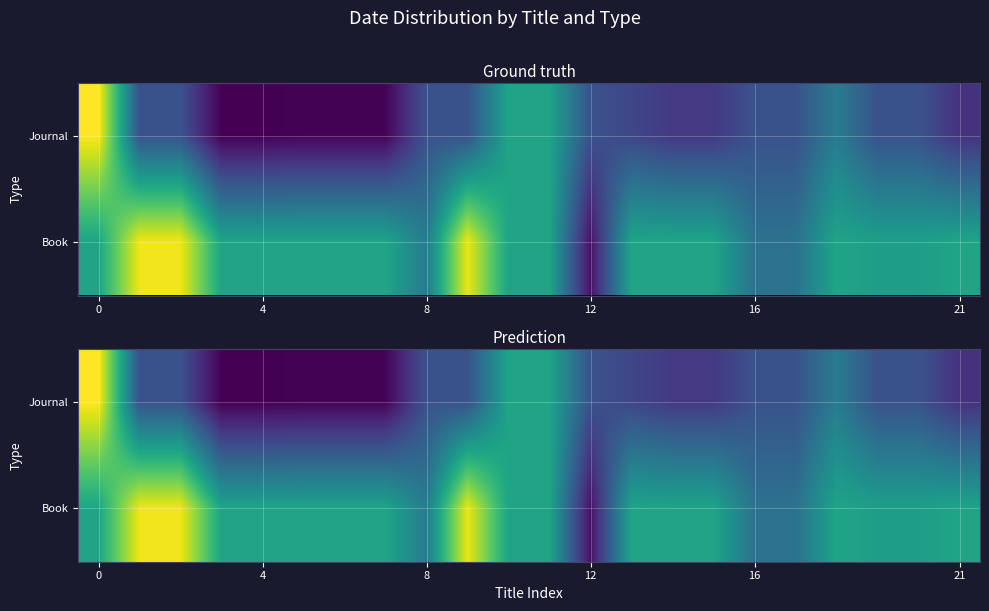

List the series in order of their peak value, highest first.

Journal, Book